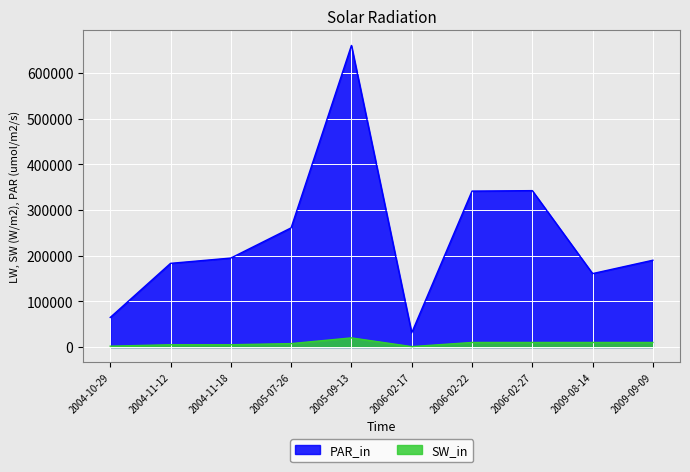

What are all the series names shown in the legend?

PAR_in, SW_in